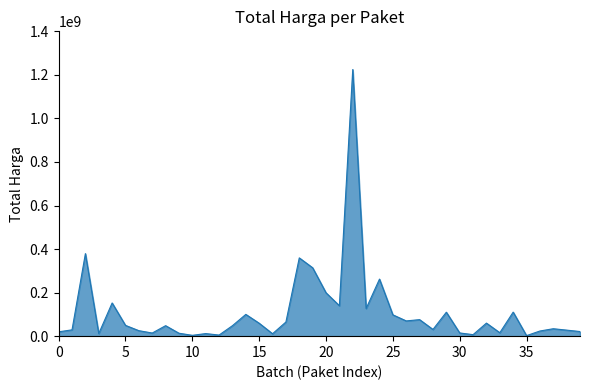

What is the difference between the maximum and minimum values?

1222286250